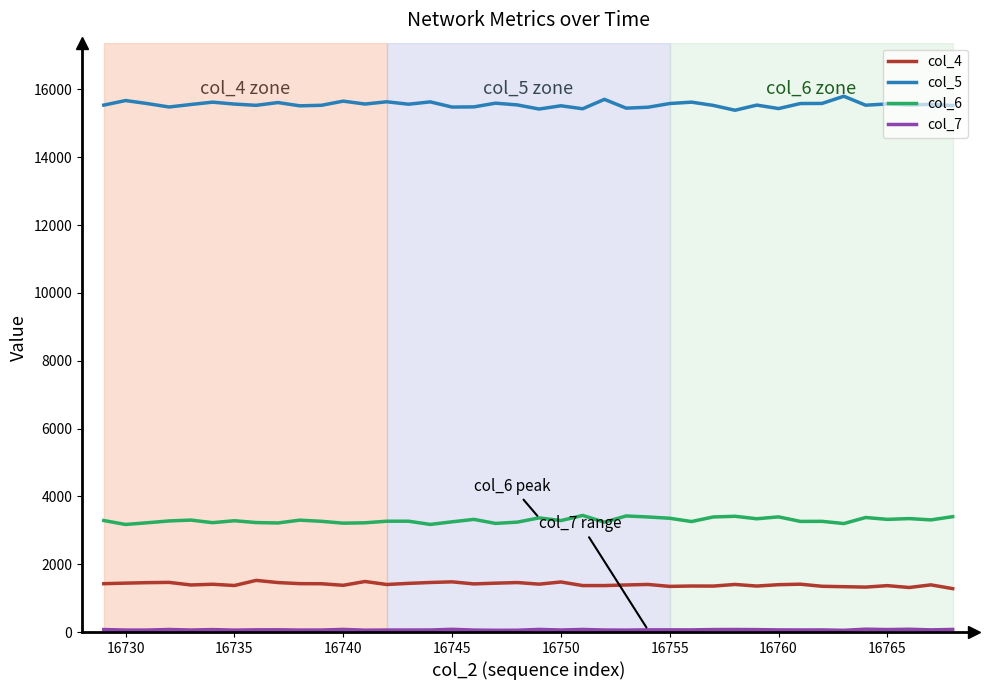

Which series has the largest total across all categories?

col_5